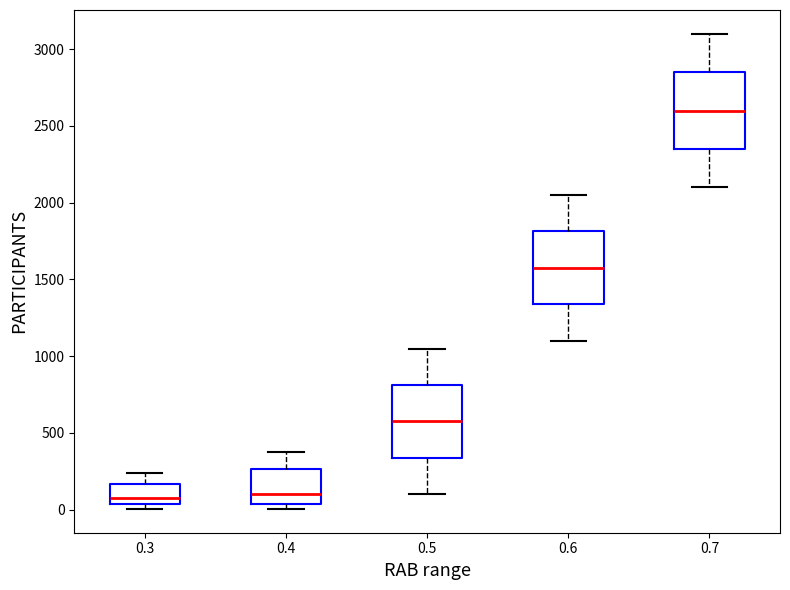

Reading left to right, transcribe this box plot: for each box, give where its median line is, the range the box spans, and where its two whiskers end, as read against the y-axis. The values are not printed on the chart, so give them approximately, as read against the axis.

0.3: median 50 (just above the box's lower edge), box 50 to 150, whiskers 0 to 250
0.4: median 100, box 50 to 250, whiskers 0 to 400
0.5: median 600, box 350 to 800, whiskers 100 to 1050
0.6: median 1600, box 1350 to 1800, whiskers 1100 to 2050
0.7: median 2600, box 2350 to 2850, whiskers 2100 to 3100